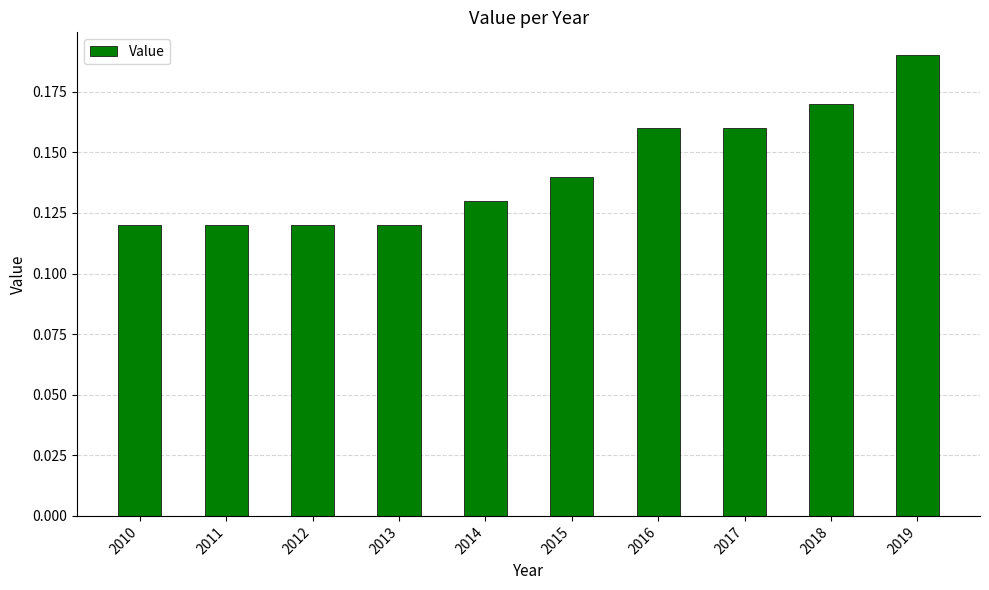

At which category does the chart reach its peak across all series?

2019